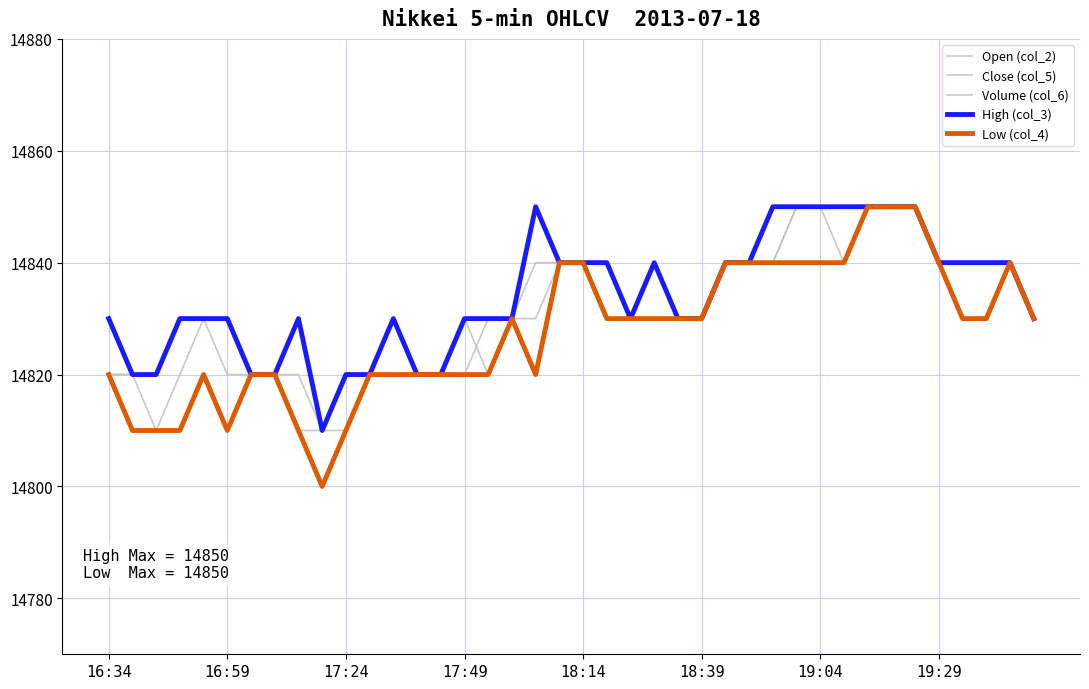

Which category has the highest value in the Close (col_5) series?

29